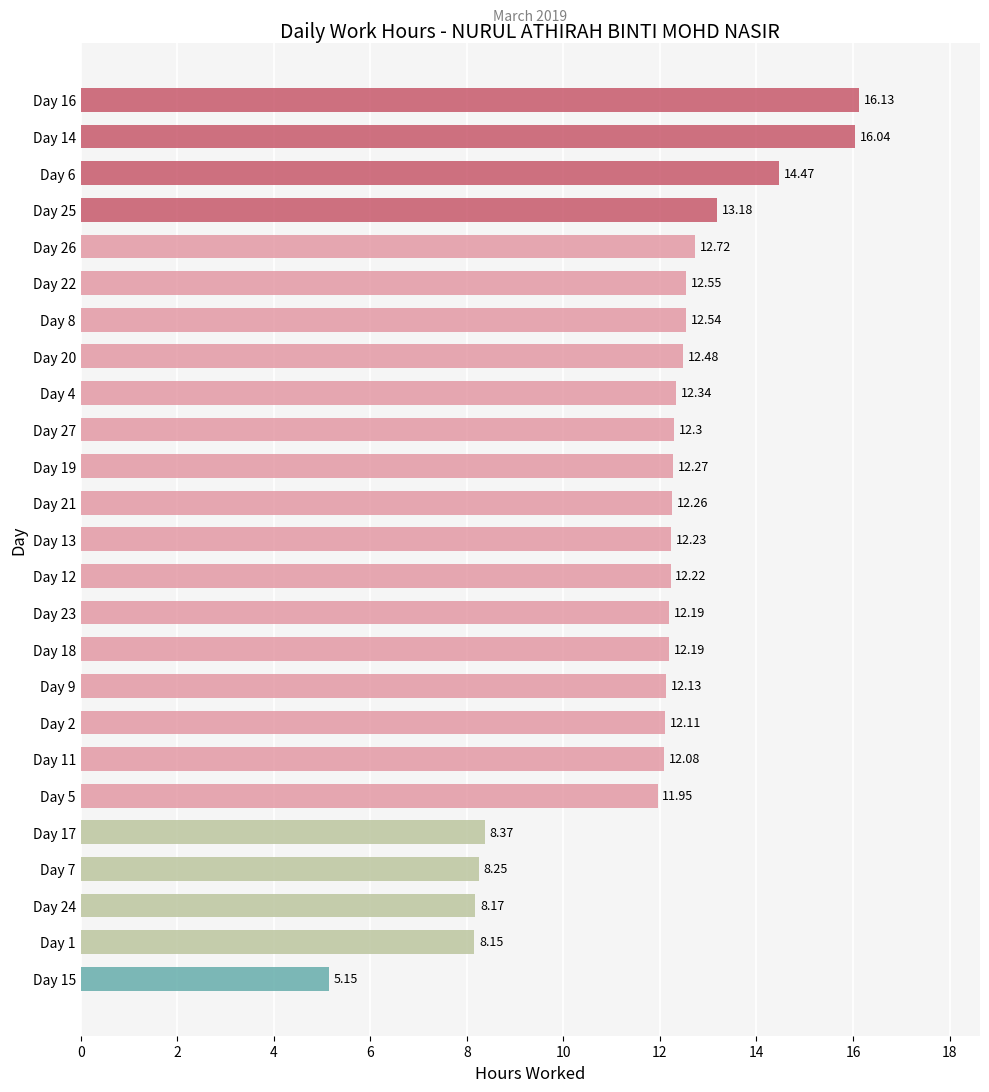

How many bars are there in total?

25